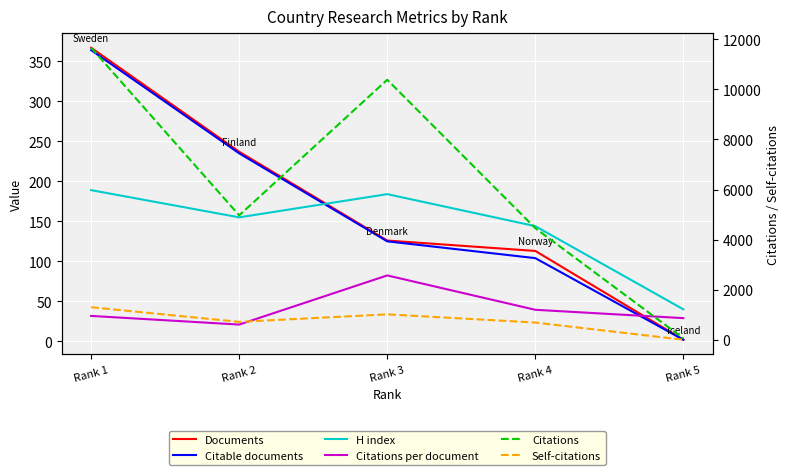

At which category is the sum across all series the highest?

Rank 1